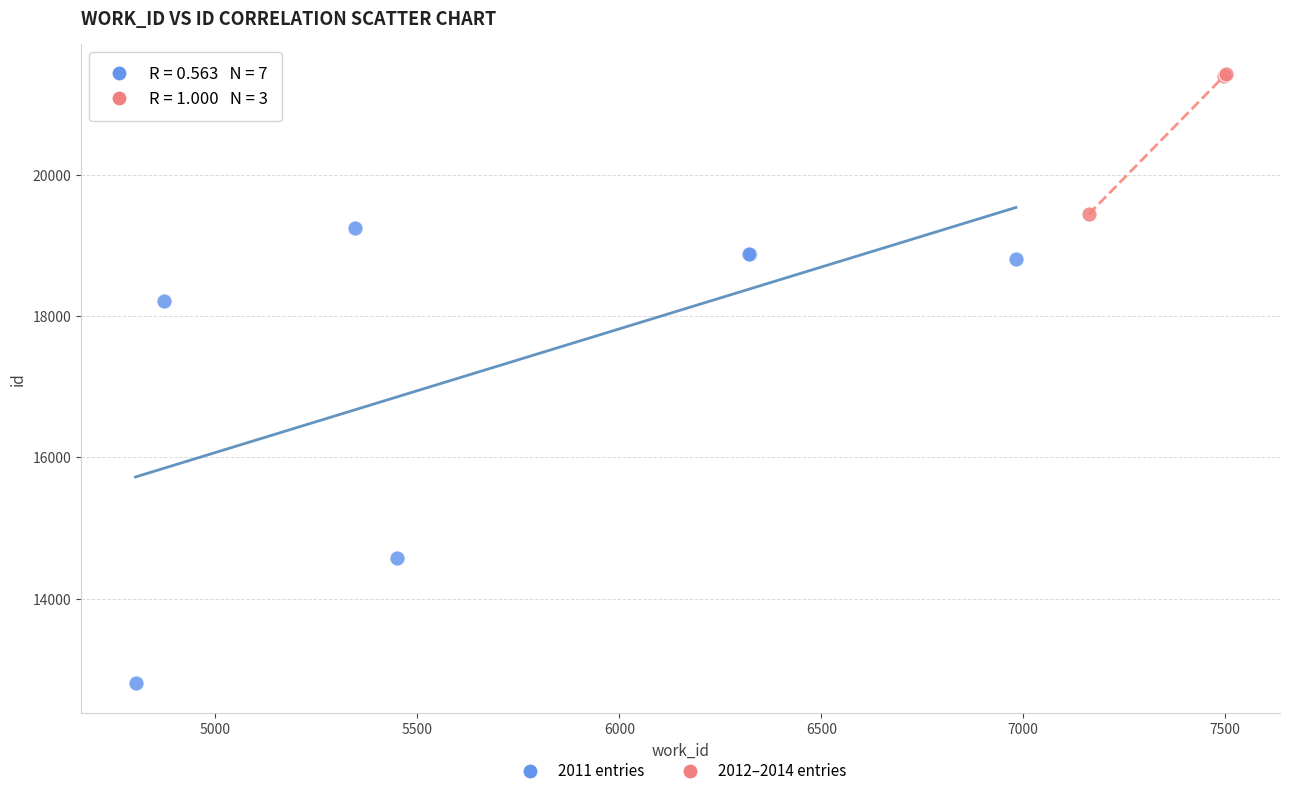

What are all the series names shown in the legend?

2011 entries, 2012–2014 entries